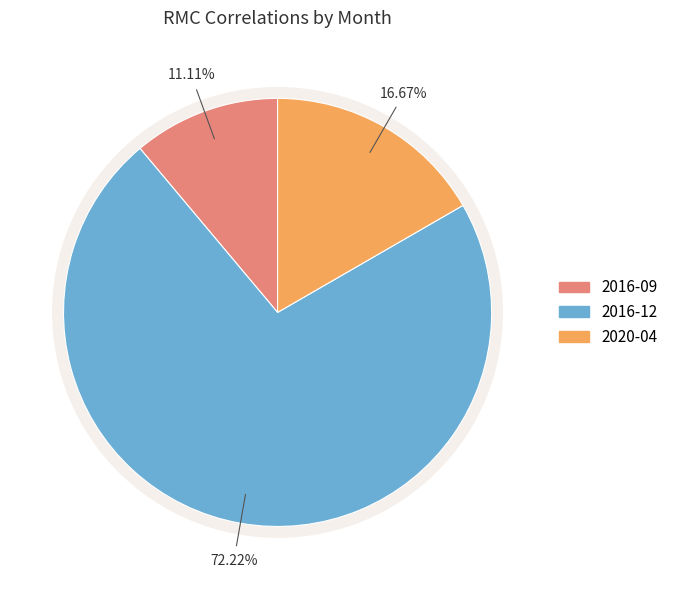

Is there any slice that represents more than half of the pie?

Yes